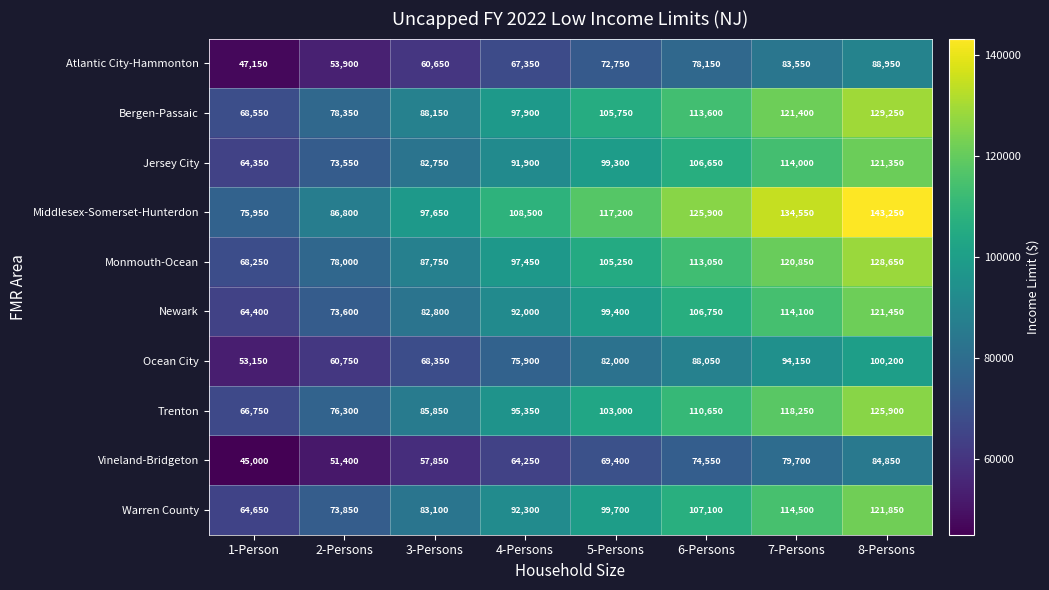

At how many categories does at least one series exceed 126194?

2